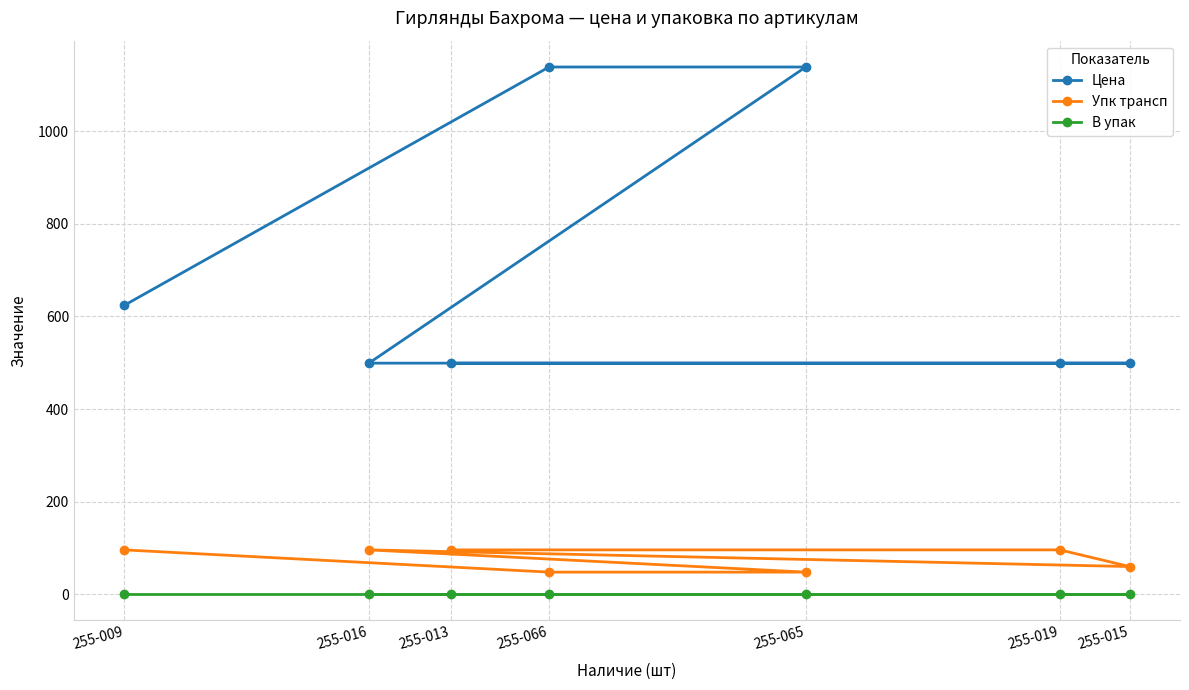

Which series has the widest spread of values?

Цена